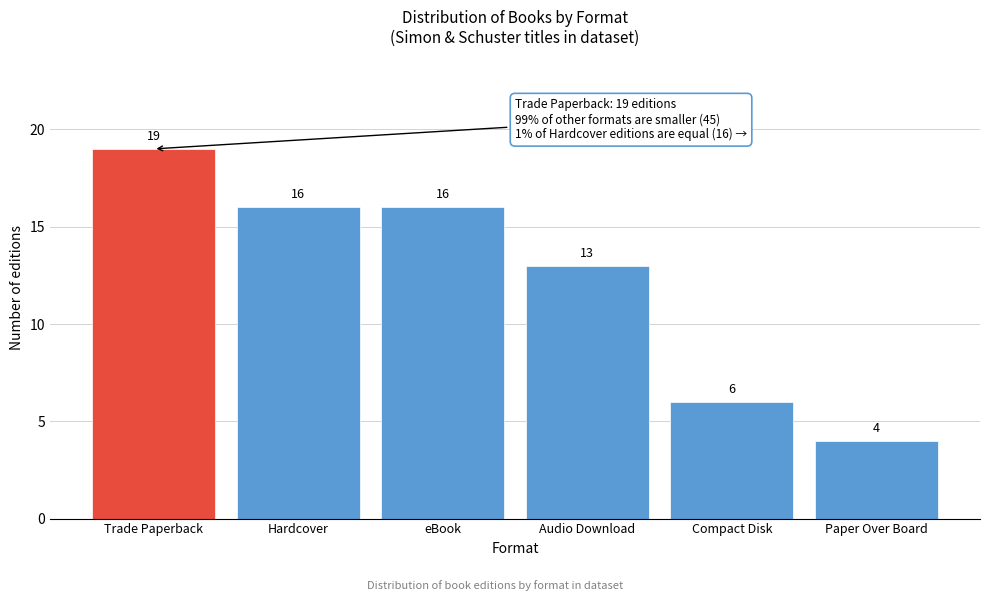

Reading right to left, list all the values displayed in this chart.

4	6	13	16	16	19